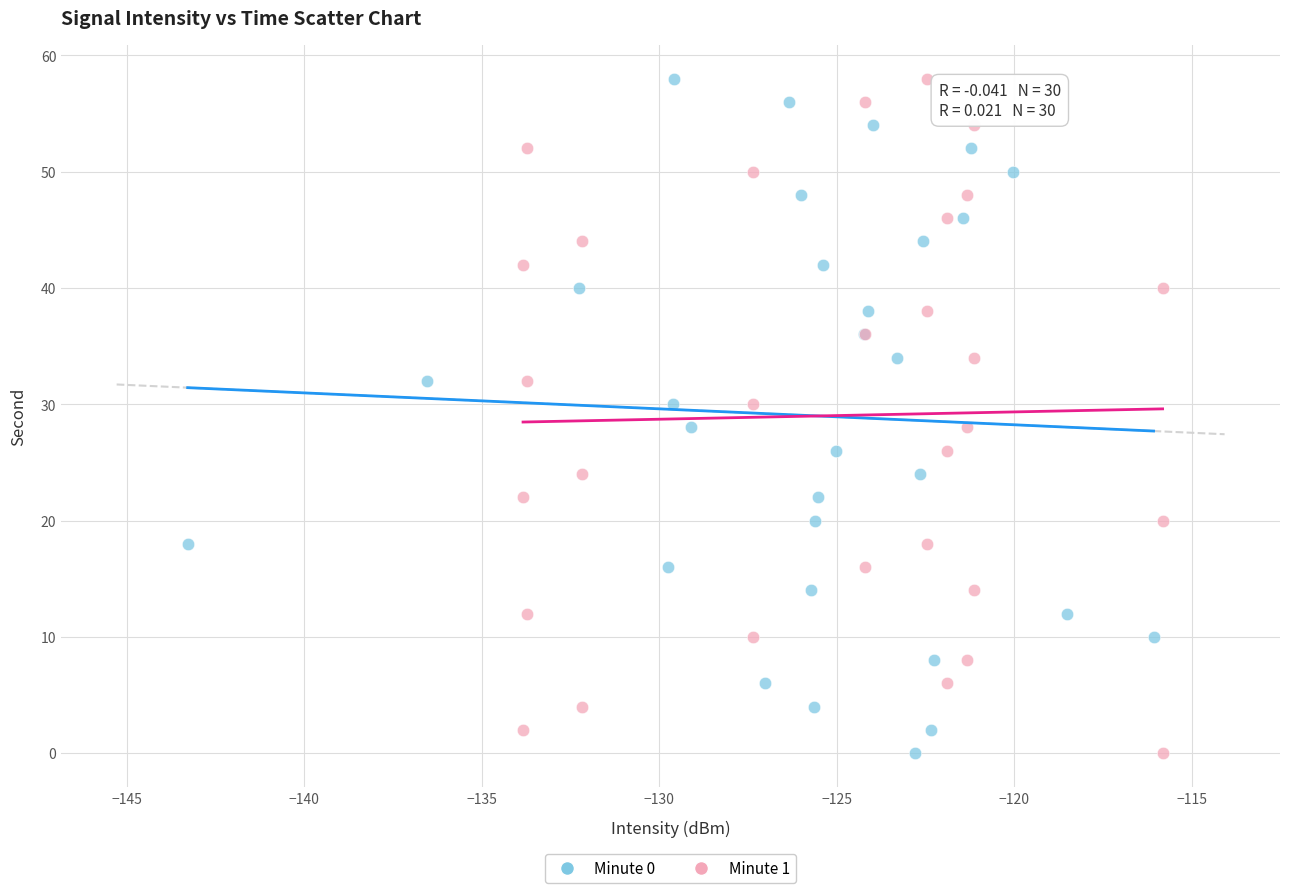

What are all the series names shown in the legend?

Minute 0, Minute 1